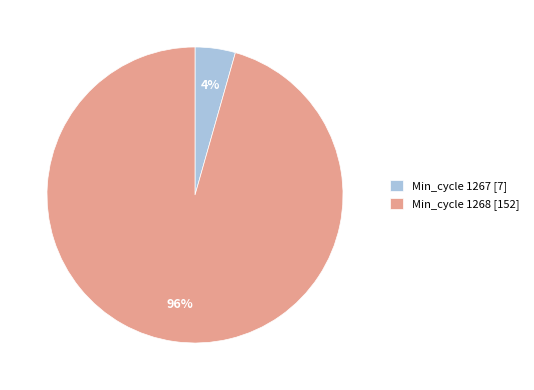

Is there a majority slice in this chart?

Yes